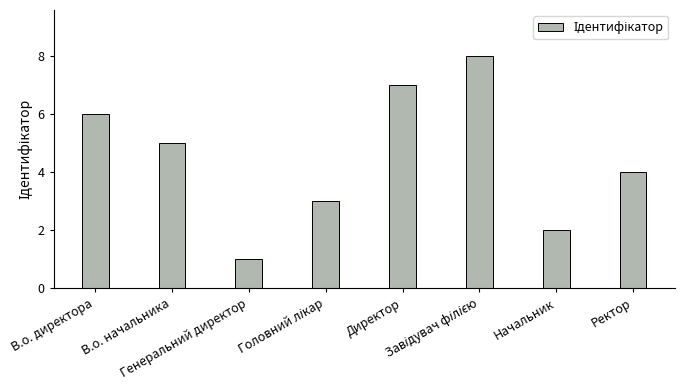

Where is the data nearest to the value 4?

Ректор